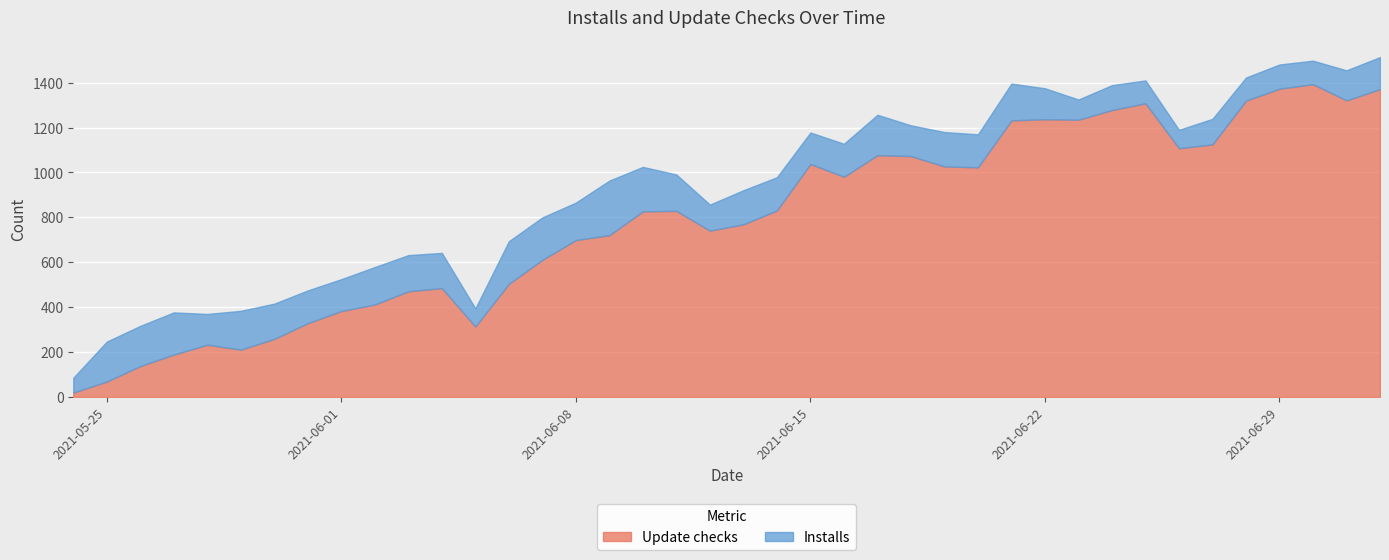

What is the label of the 11th point from the right?

2021-06-22